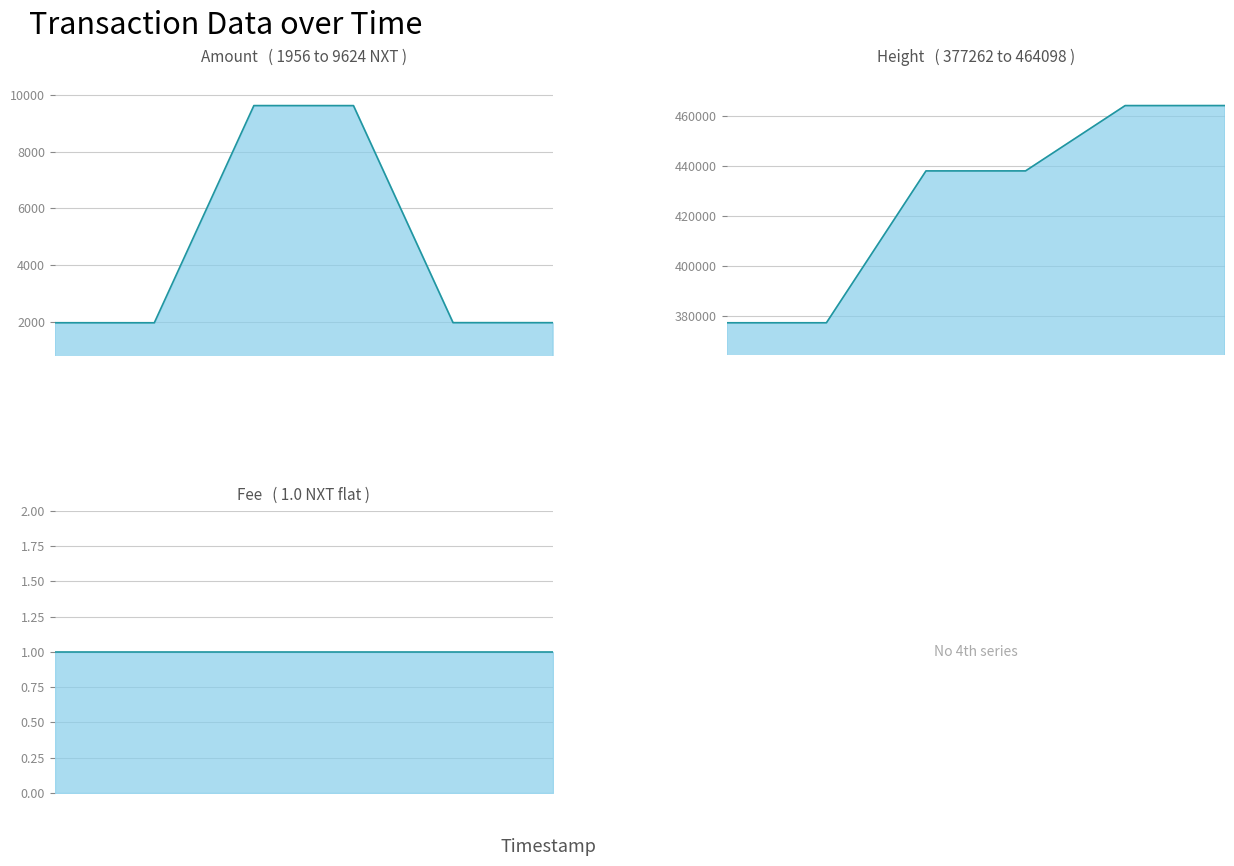

Which category has the highest value in the Amount series?

2017-12-19 08:21:06